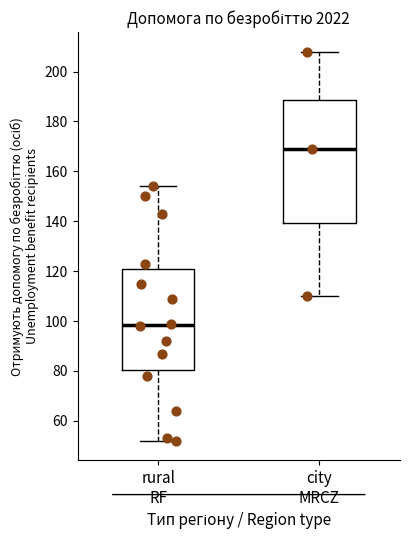

Where is the lower edge of the box for rural RF on the y-axis? The values are not printed on the chart, so give them approximately, as read against the axis.

80